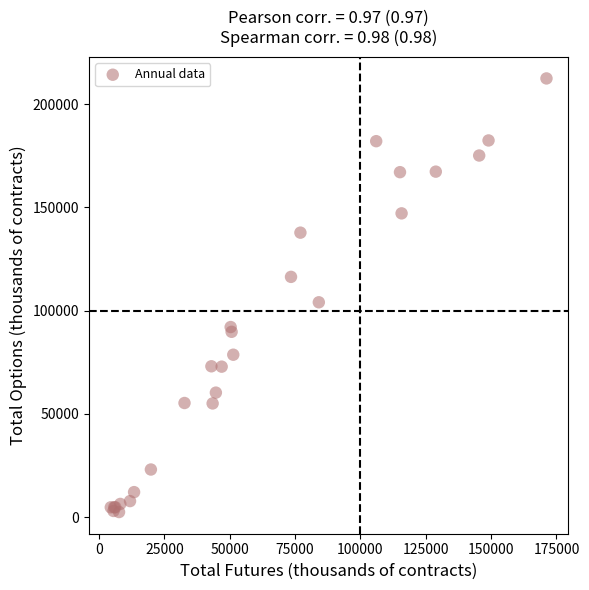

What Y value in the scatter plot is closest to 107465?

104051.0